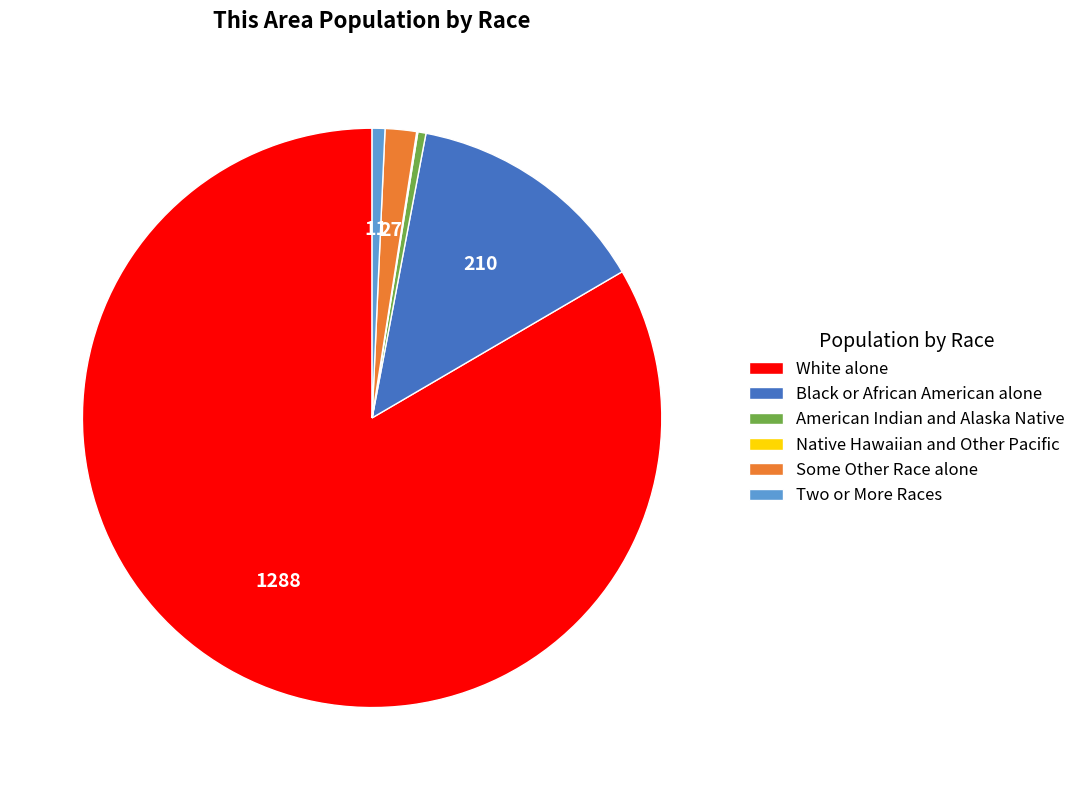

Approximately how many times larger is the value at Black or African American alone compared to Some Other Race alone?

7.8